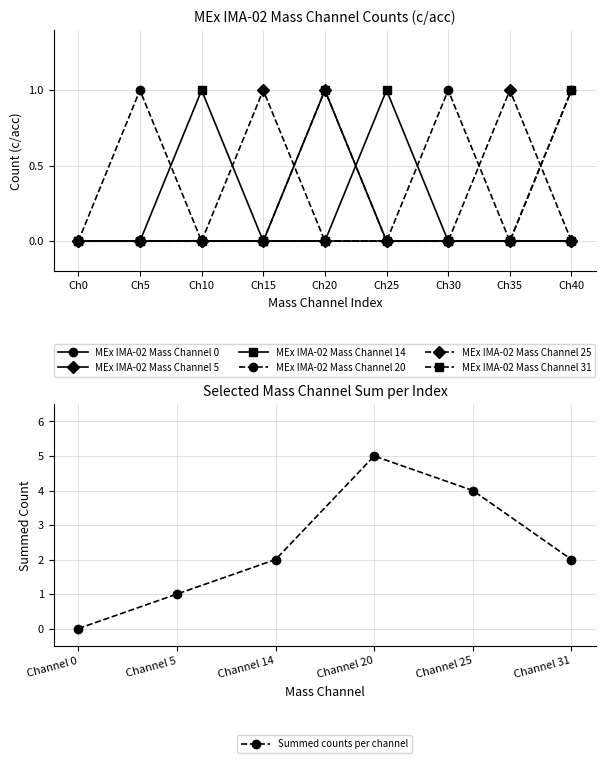

At how many categories does at least one series exceed 0?

8